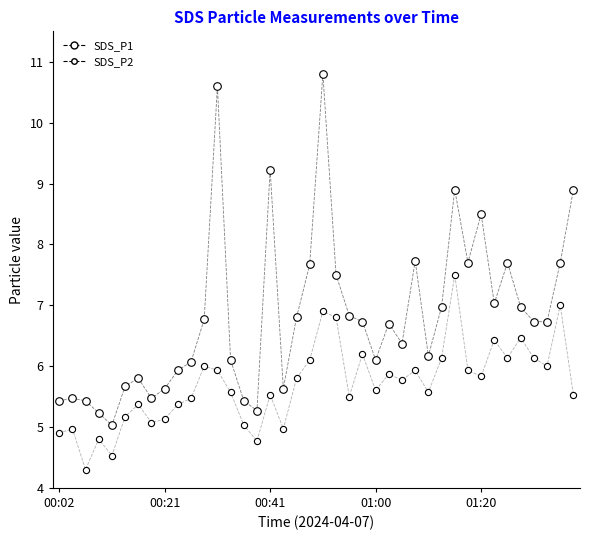

Is this an area chart (filled region under the line)?

No